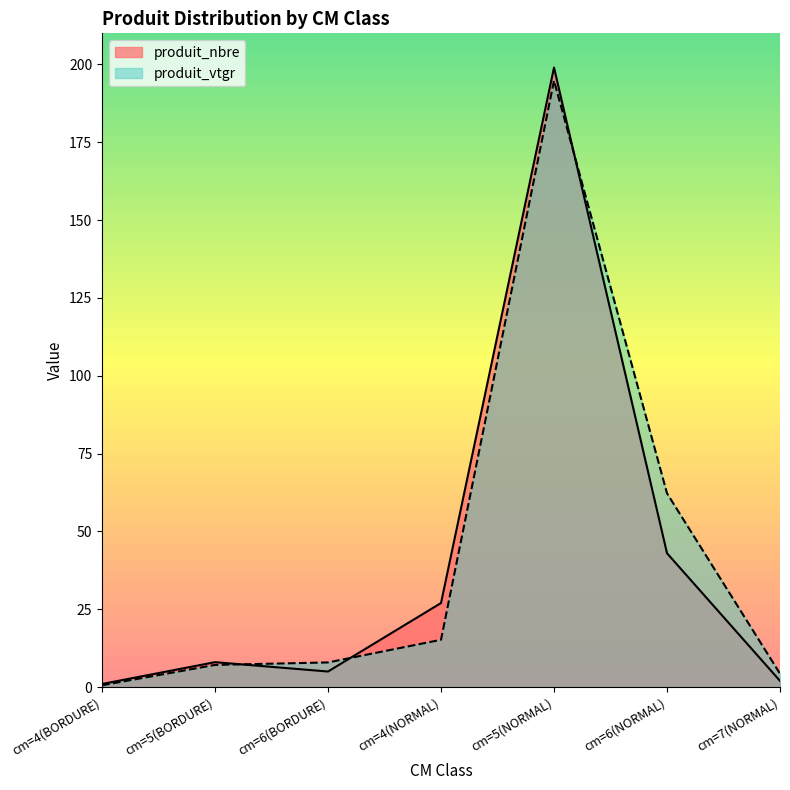

At which label does produit_nbre first exceed 8?

cm=4(NORMAL)